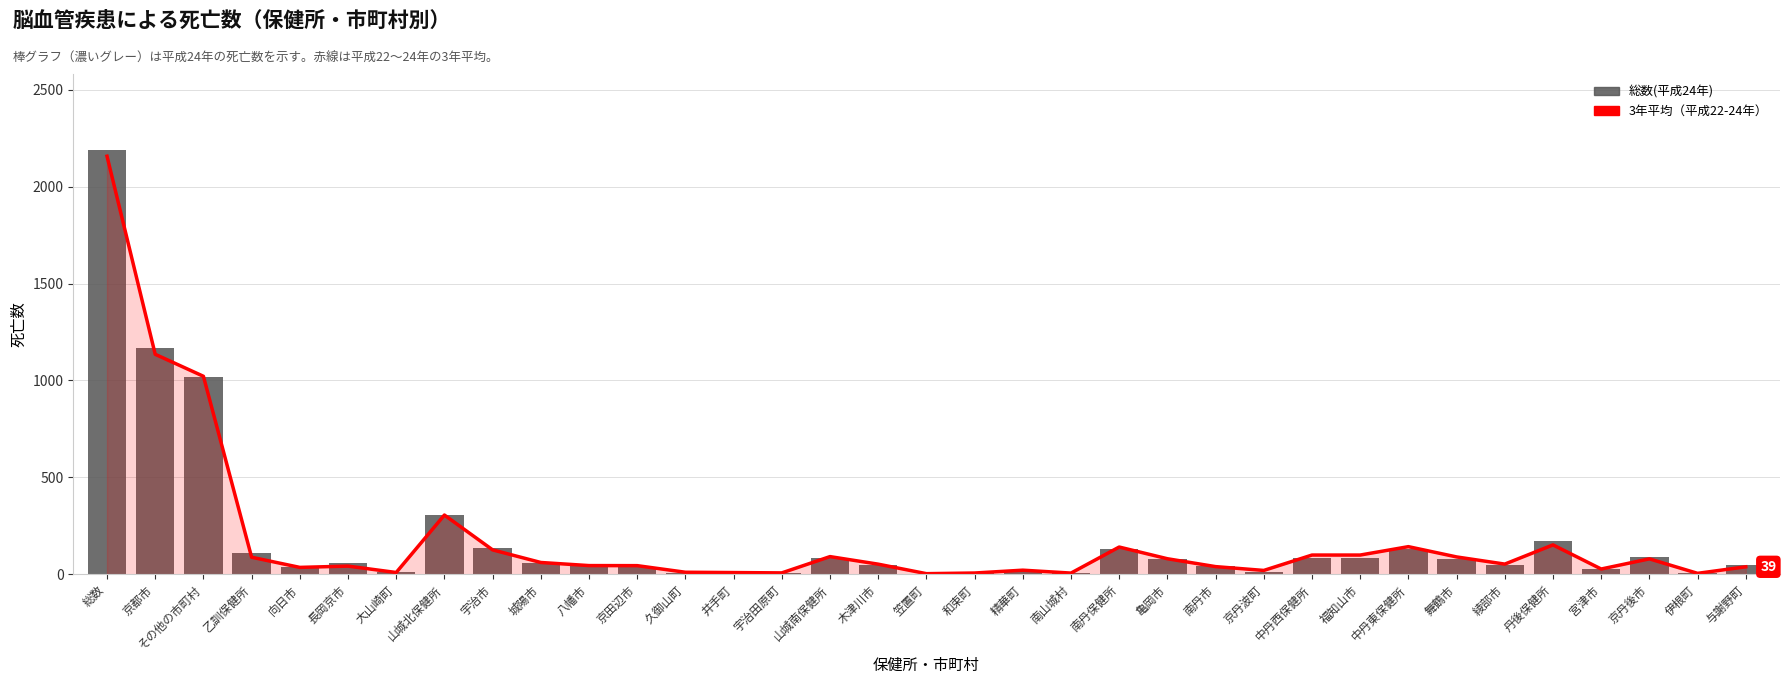

What are all the series names shown in the legend?

3年平均（平成22-24年）, 総数(平成24年)